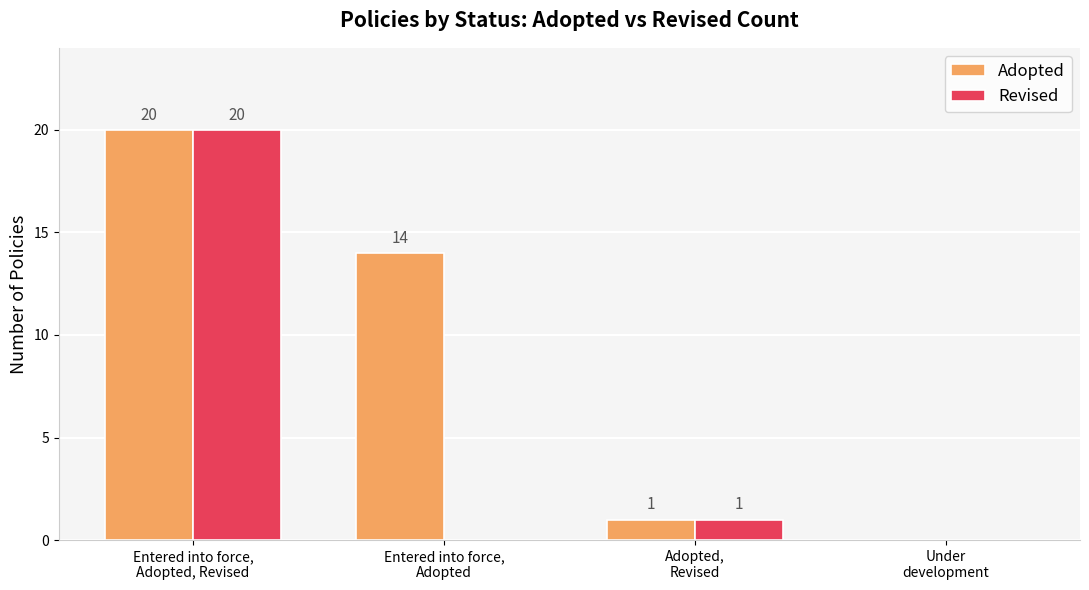

Which series has the largest total across all categories?

Adopted